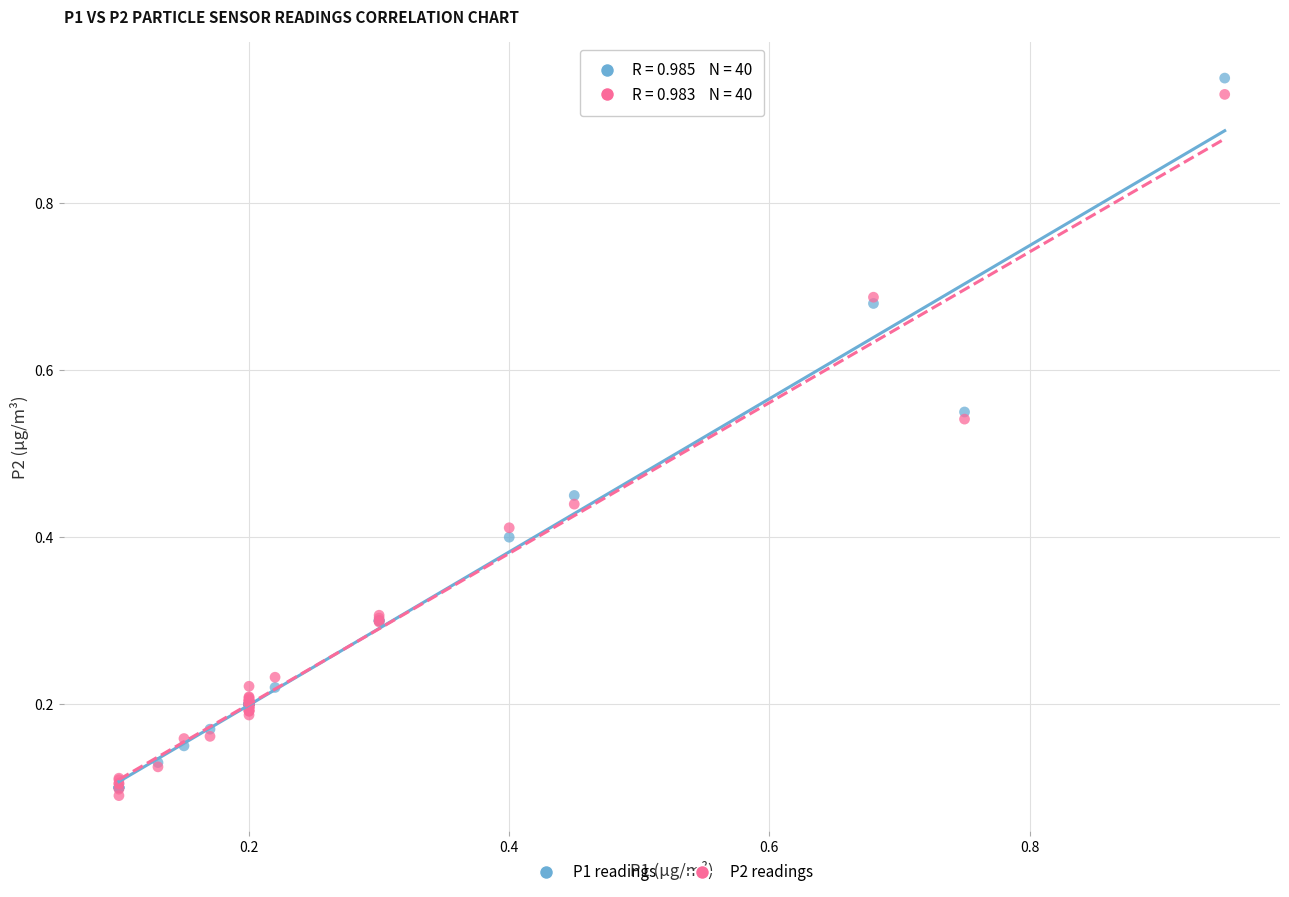

Which series contains the lowest Y value?

P2 readings